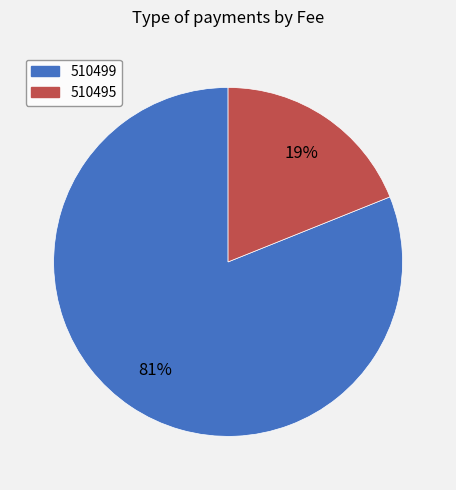

Is there a majority slice in this chart?

Yes